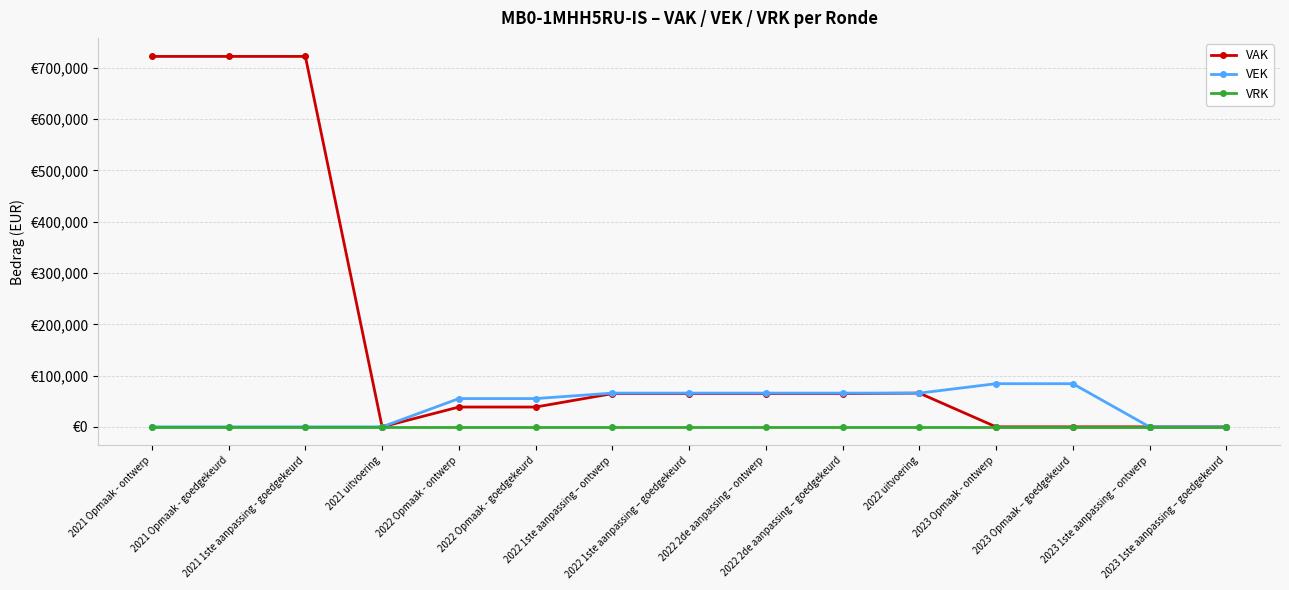

What is the label of the 6th point from the right?

2022 2de aanpassing – goedgekeurd